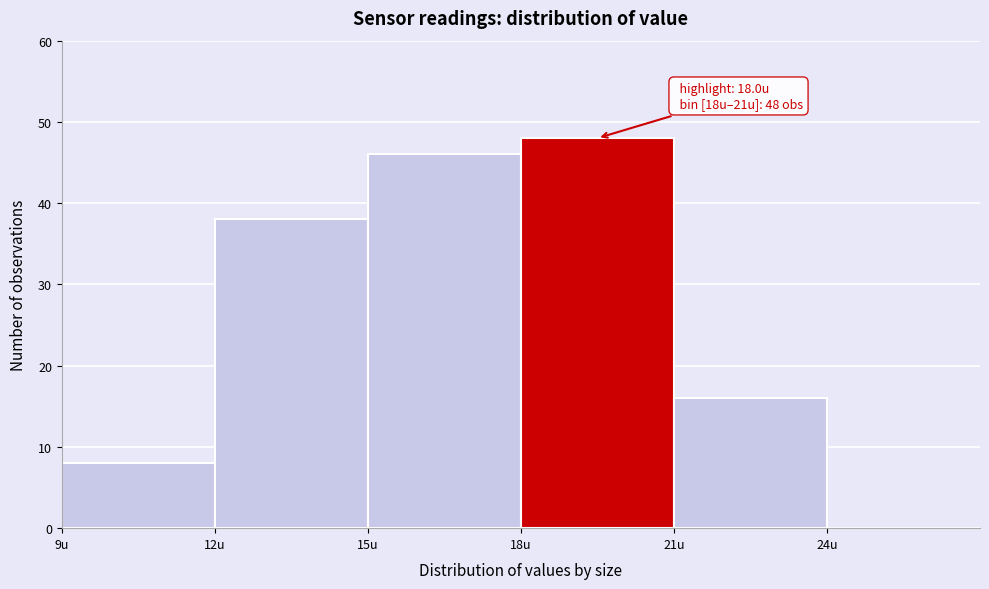

Over which range of the x-axis is the bar tallest?

18 to 21